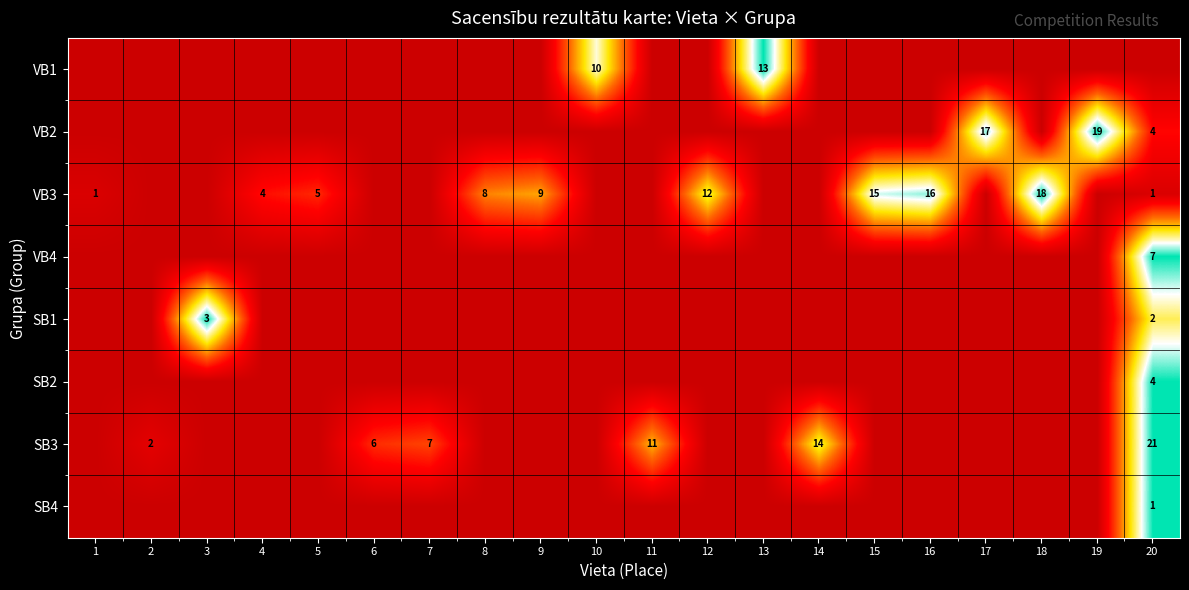

The SB1 series shows 1 at 3. True or false?

False